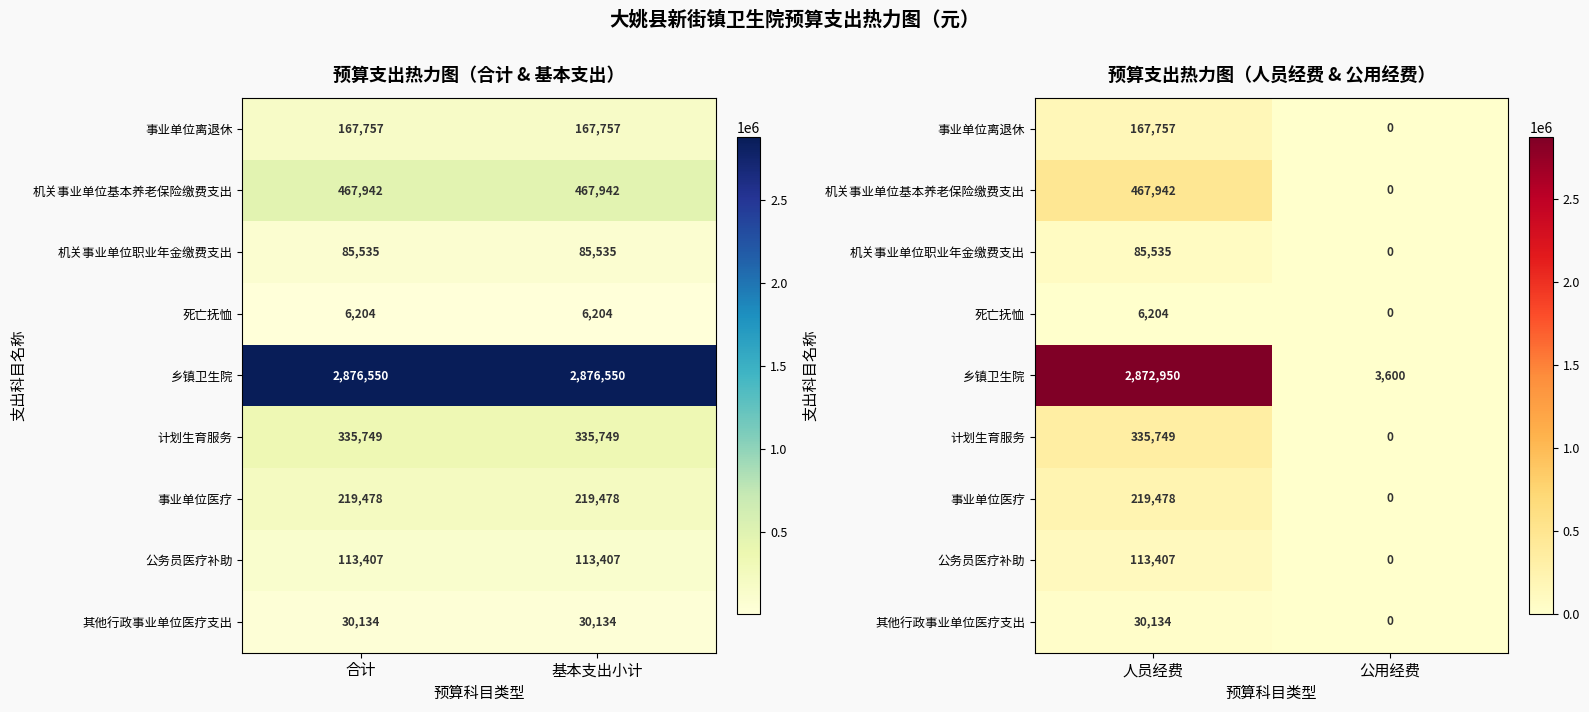

What is the difference between the maximum and minimum values in the 事业单位医疗 series?

219478